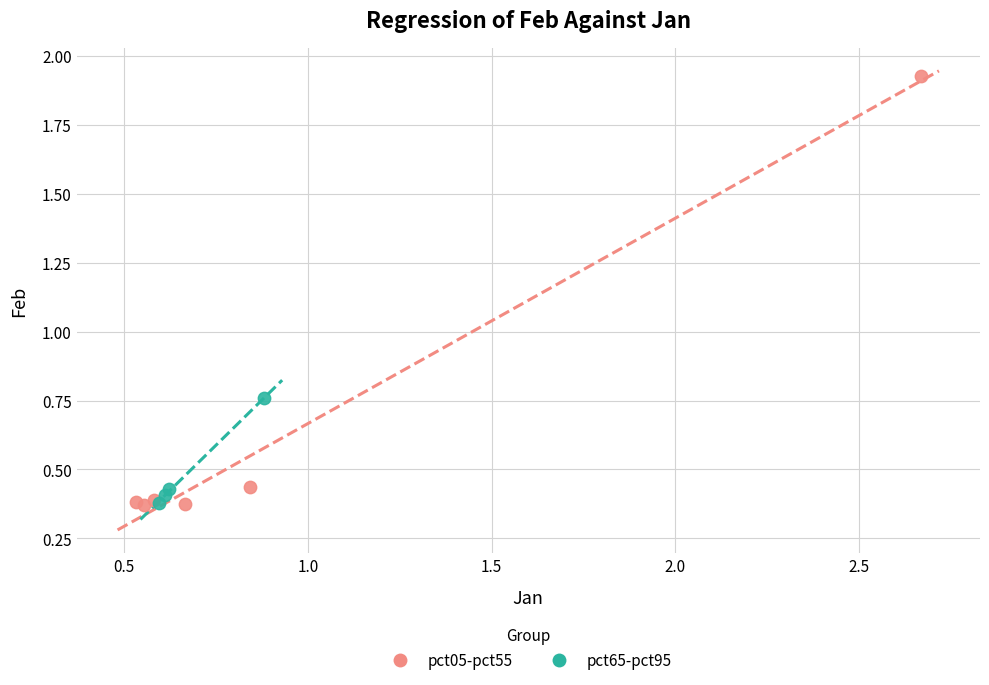

Which series has the widest spread of Y values?

pct05-pct55